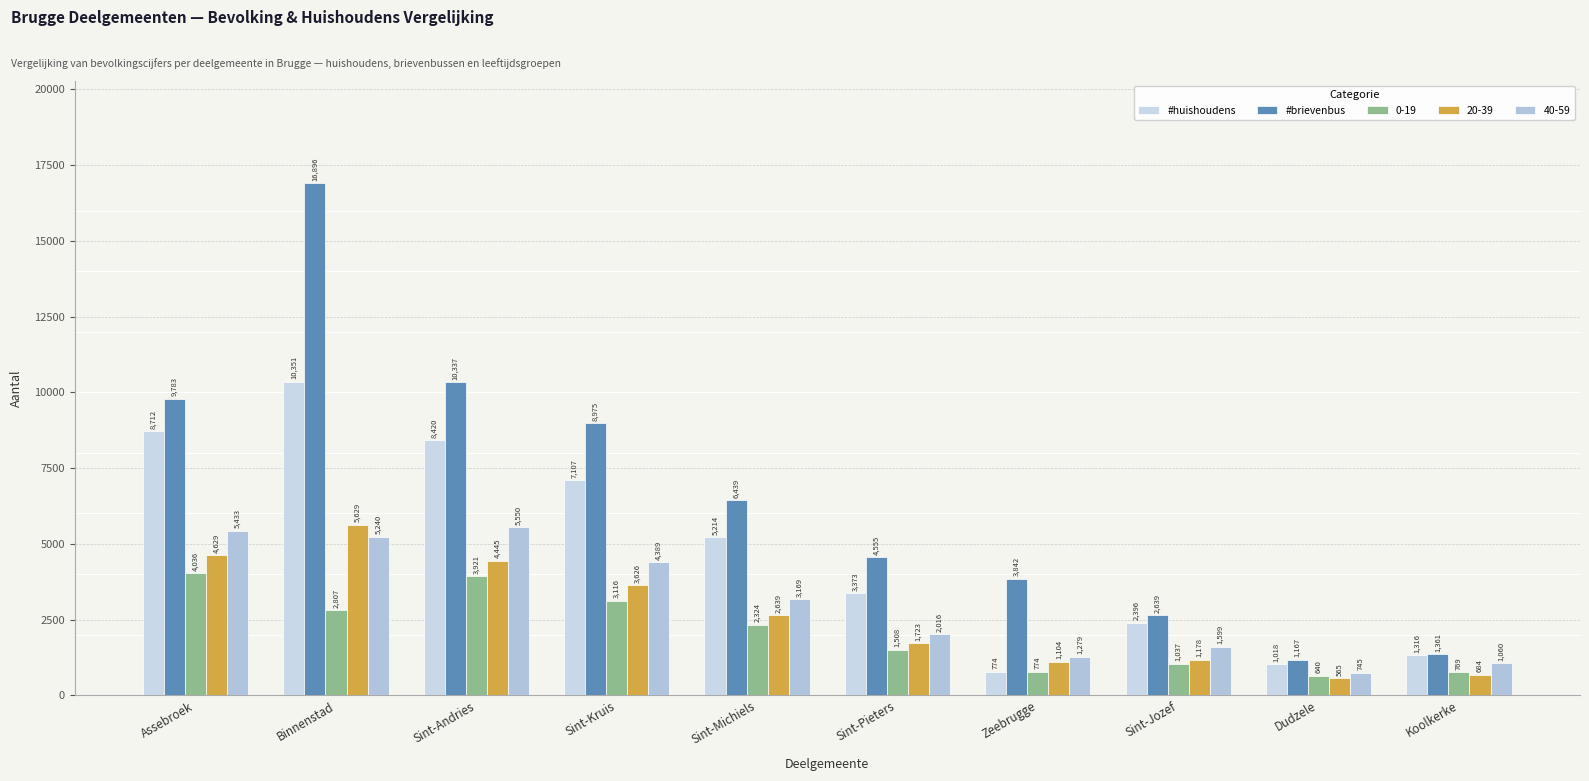

How many data points does each series have?

10